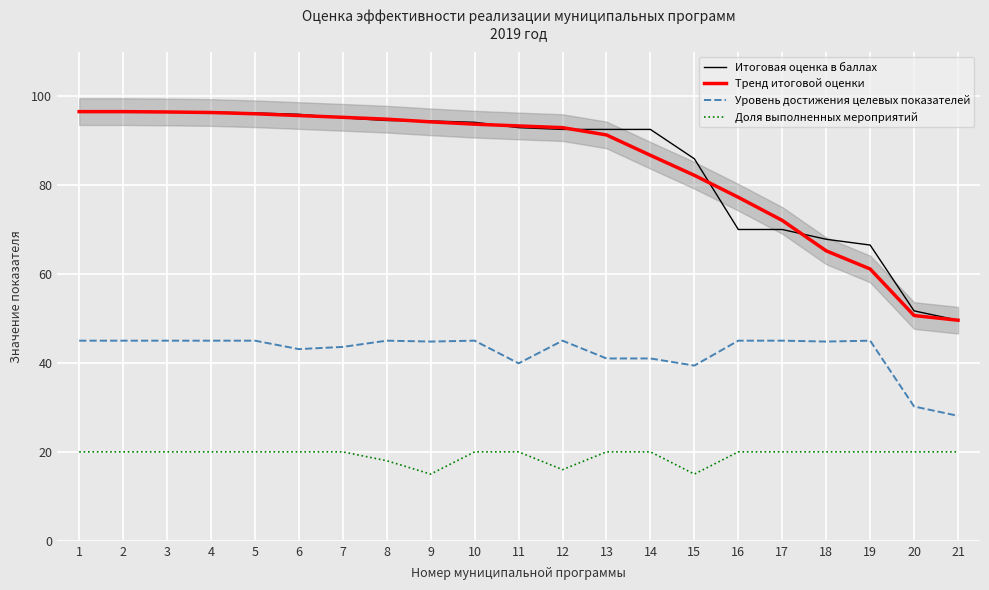

True or false: Доля выполненных мероприятий and Тренд итоговой оценки cross at least once.

False